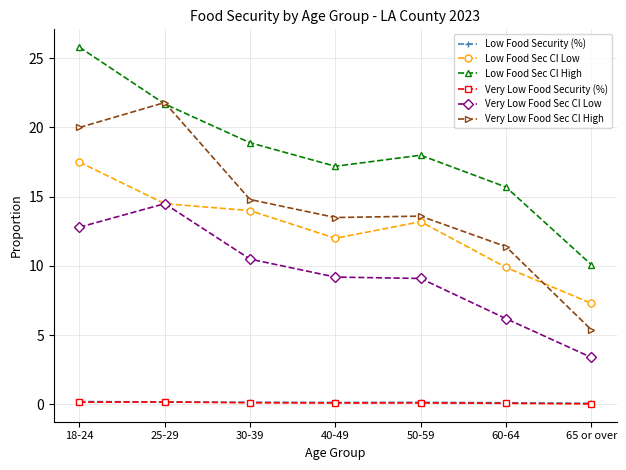

What is the difference between the highest and lowest values at 50-59?

17.9